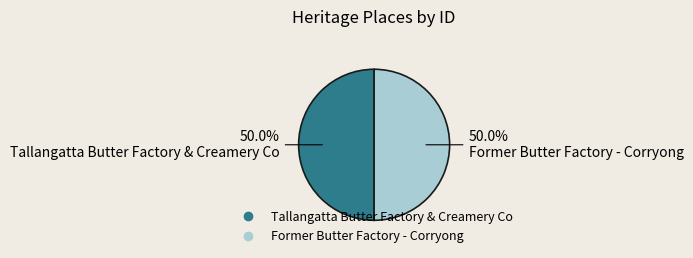

Approximately how many times larger is the value at Former Butter Factory - Corryong compared to Tallangatta Butter Factory & Creamery Co?

1.0